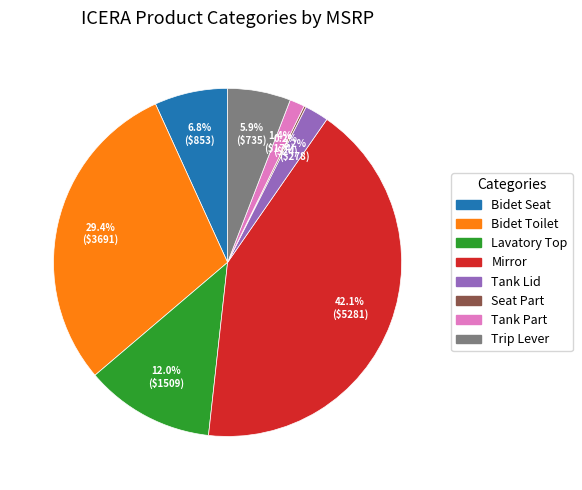

To the nearest percent, what is the difference between the largest and smallest slice percentages?

42%